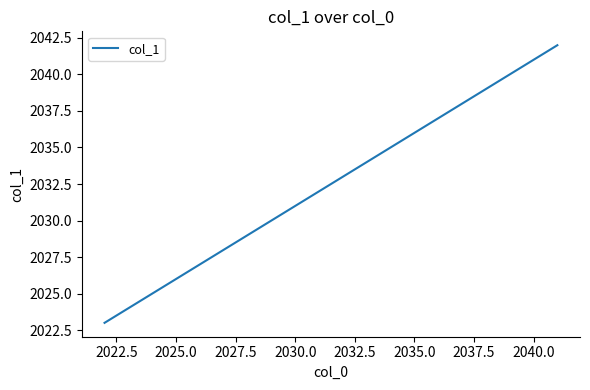

What is the minimum value shown in the chart?

2023